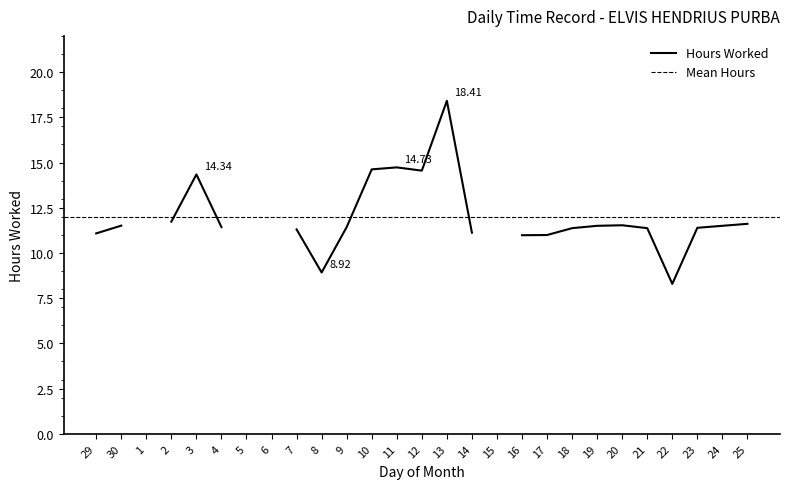

Is this an area chart (filled region under the line)?

No